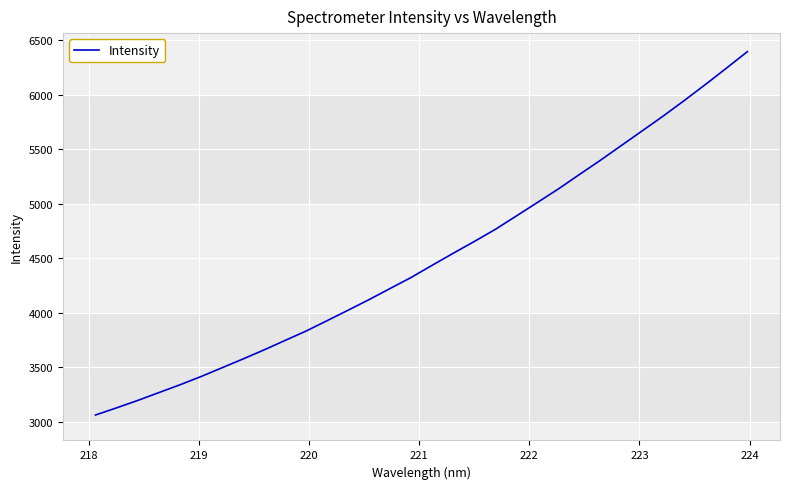

What is the minimum value shown in the chart?

3063.6